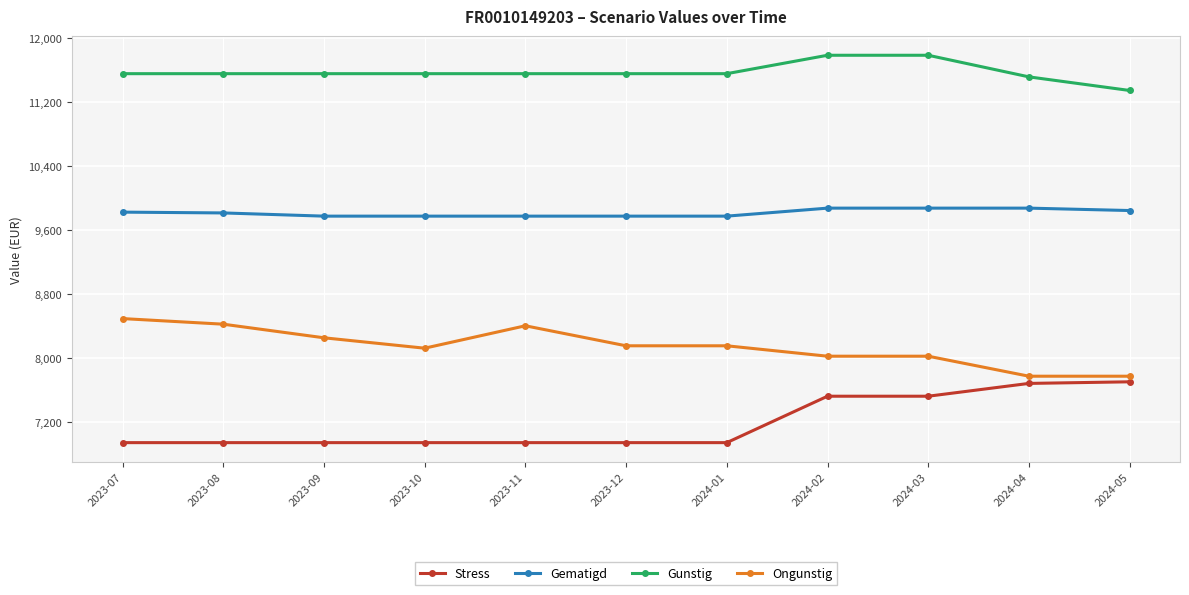

What position from the right is 2024-02?

4